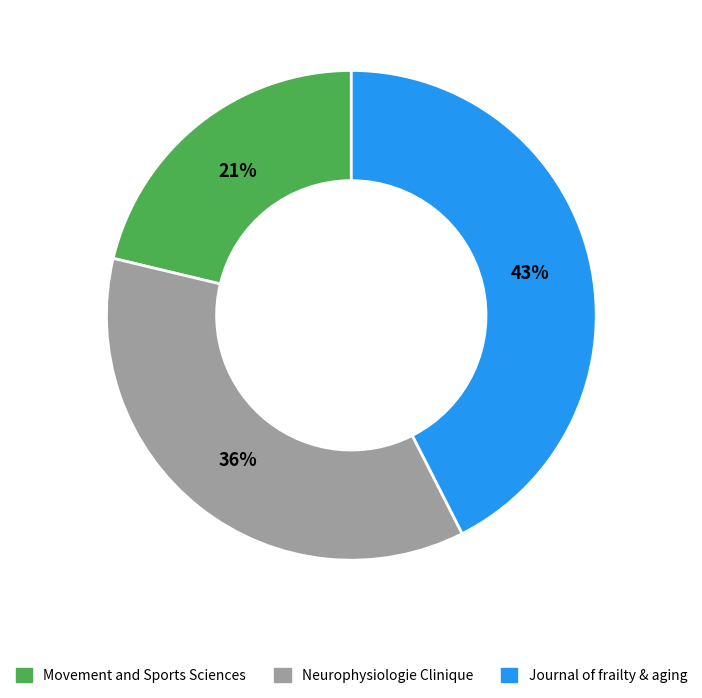

To the nearest percent, what percentage of the pie is Journal of frailty & aging?

43%